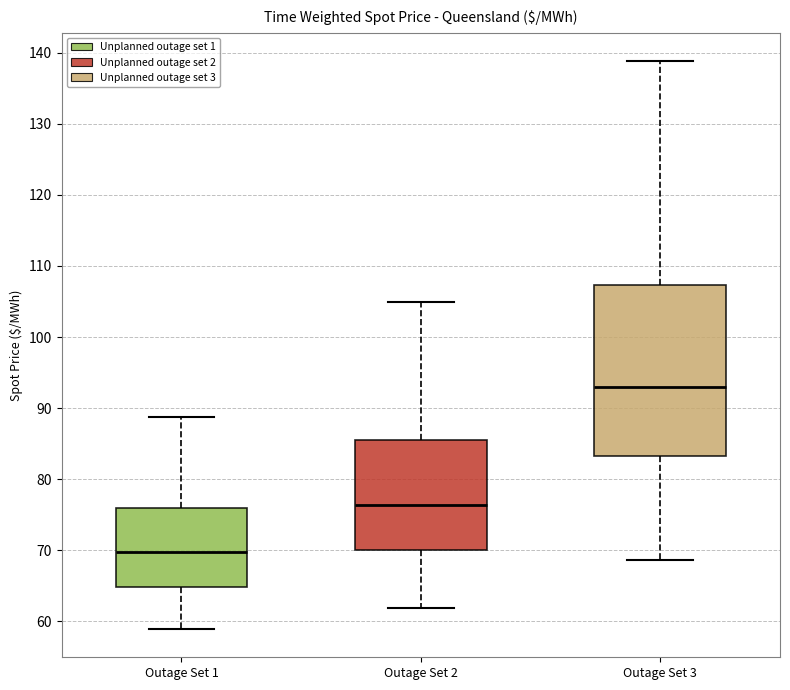

Comparing the boxes themselves (not the whiskers), which one is the tallest?

Outage Set 3